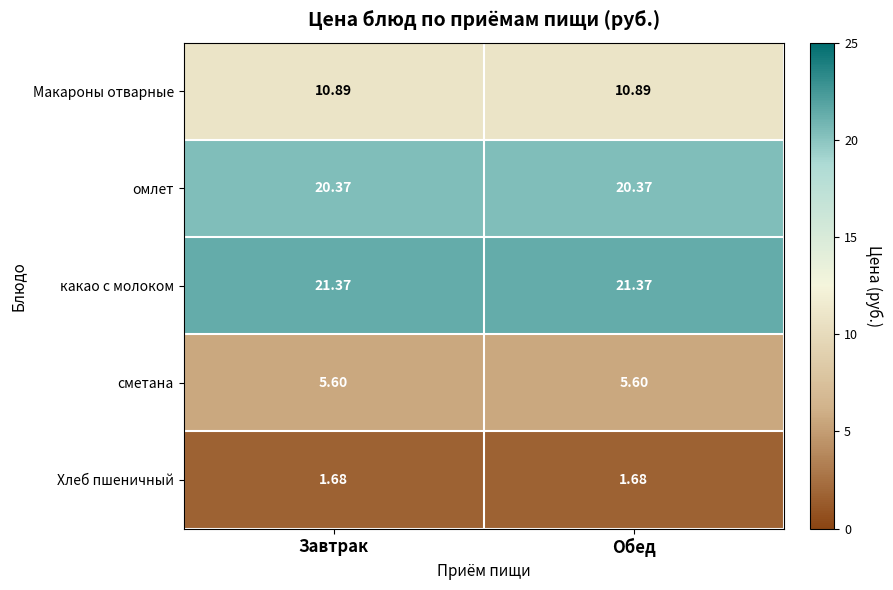

Rank the series at Обед from lowest to highest value.

Хлеб пшеничный, сметана, Макароны отварные, омлет, какао с молоком